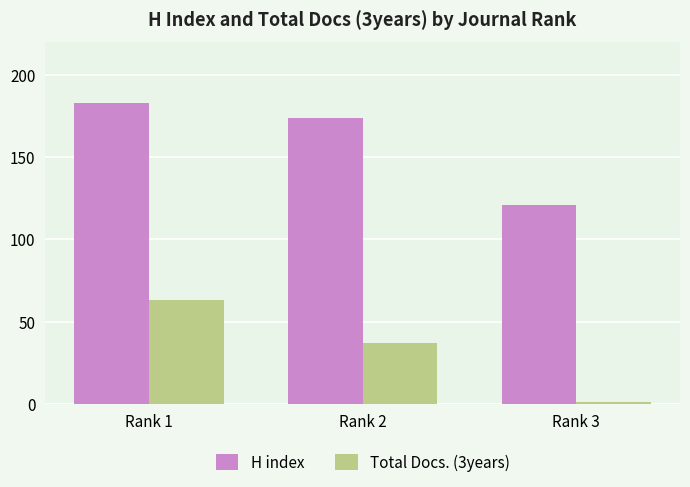

Between Rank 1 and Rank 2, which series saw the biggest shift?

Total Docs. (3years)